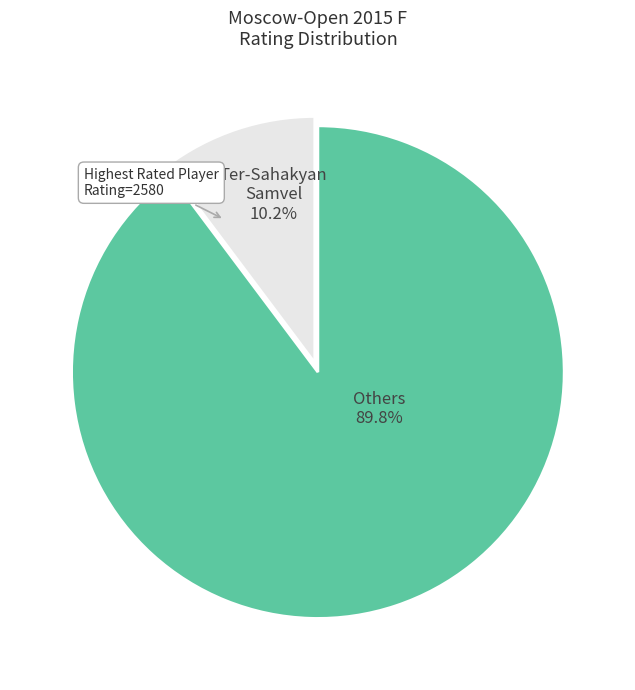

What percentage is NOT represented by Ter-Sahakyan Samvel?

89.8%